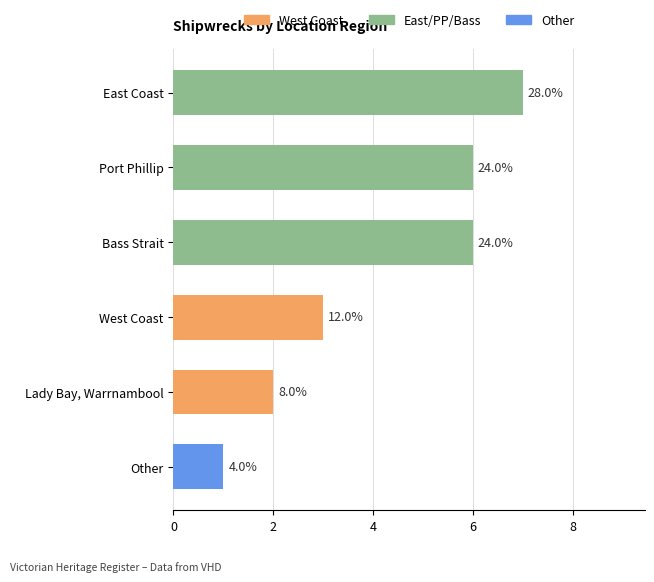

Which category has the highest value across all series?

East Coast